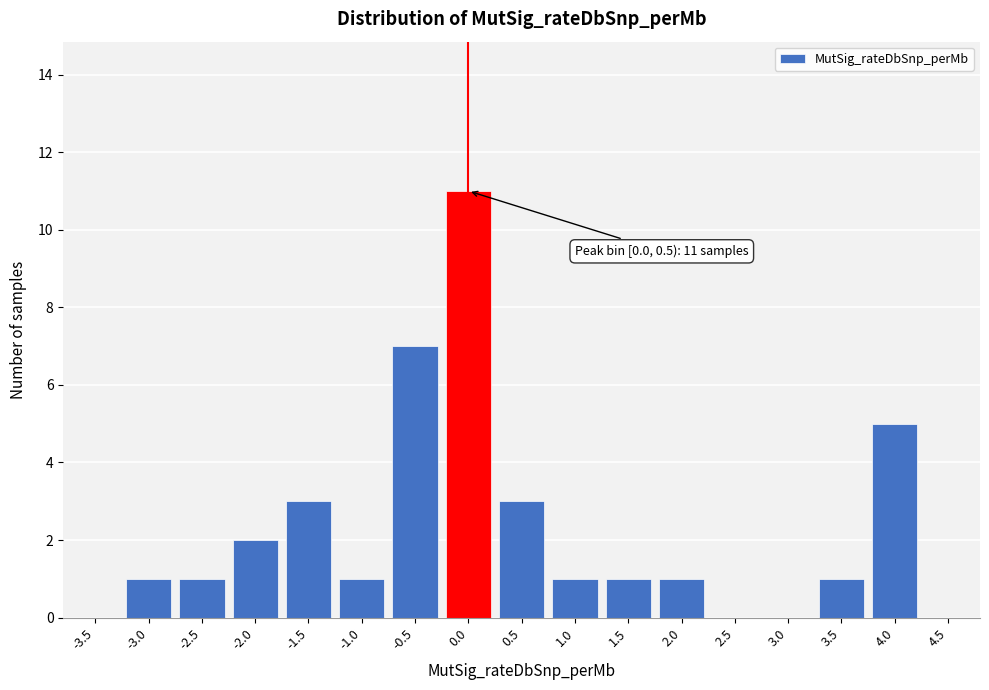

Reading left to right, list all the values displayed in this chart.

-3.5=0	-3.0=1	-2.5=1	-2.0=2	-1.5=3	-1.0=1	-0.5=7	0.0=11	0.5=3	1.0=1	1.5=1	2.0=1	2.5=0	3.0=0	3.5=1	4.0=5	4.5=0